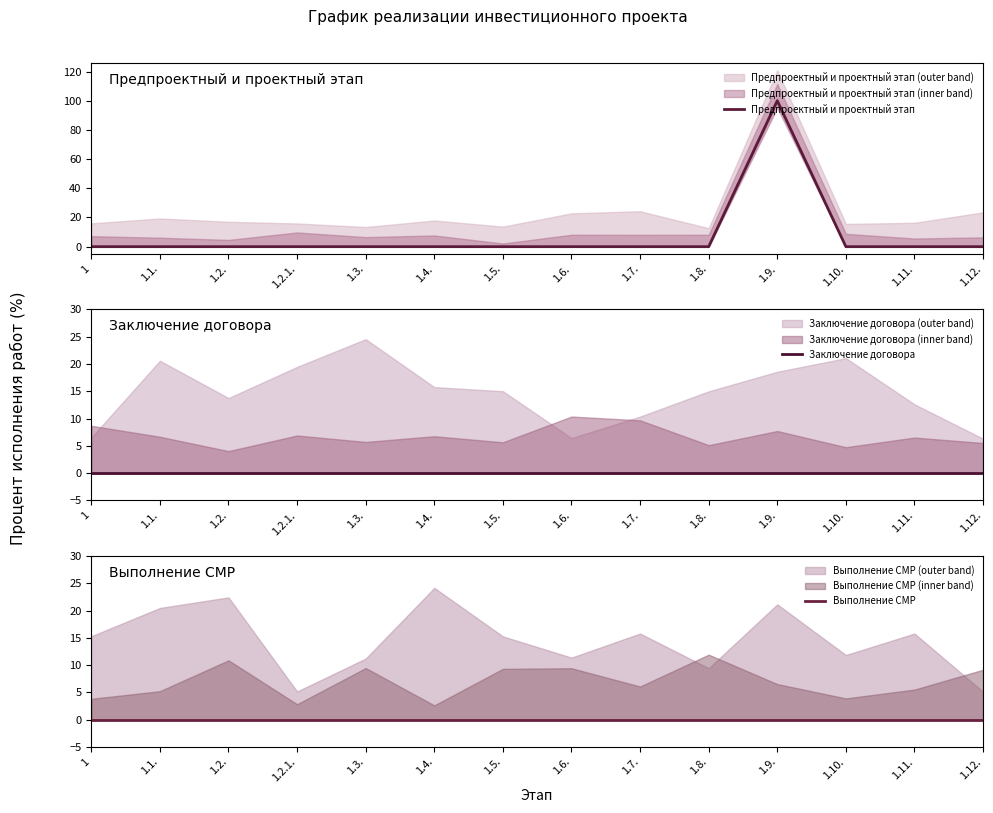

Is this an area chart (filled region under the line)?

No